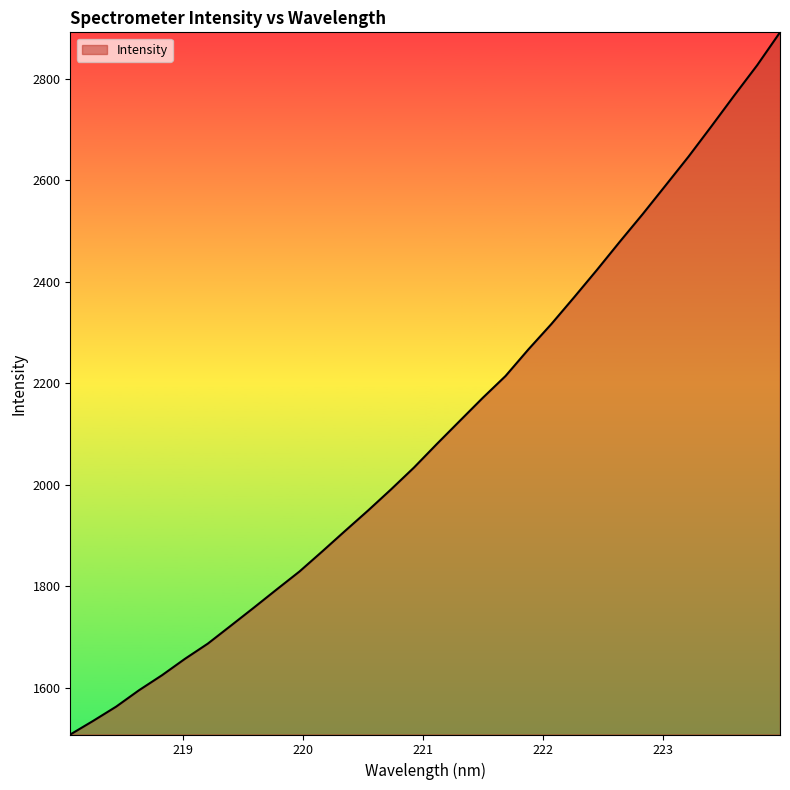

What is the difference between the maximum and minimum values?

1382.6